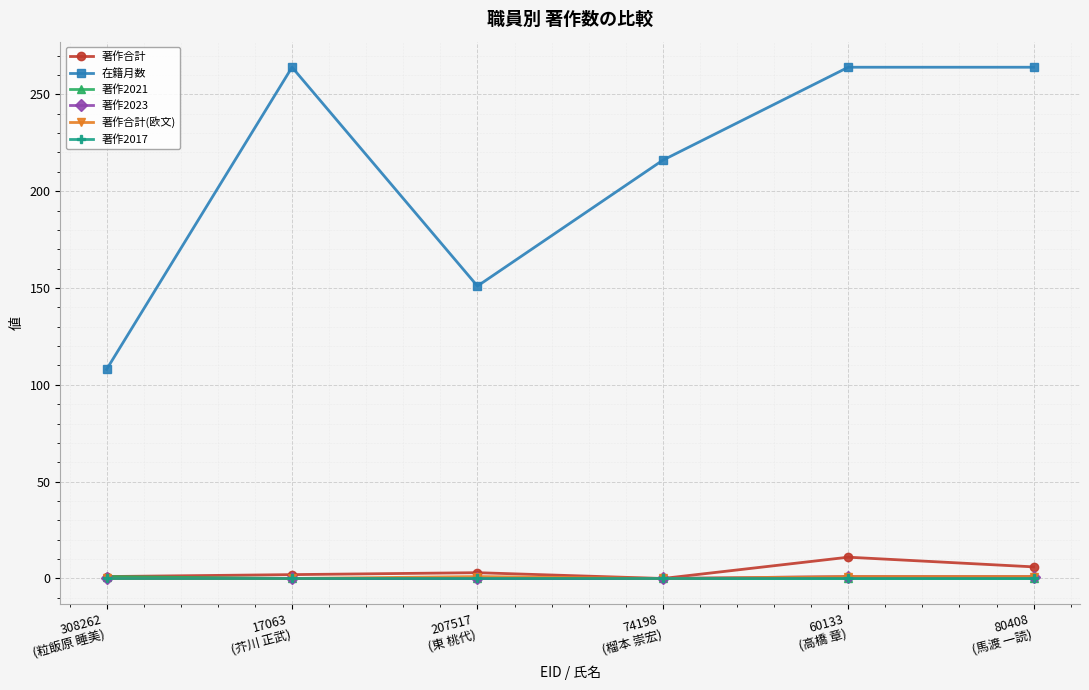

At how many categories does at least one series exceed 90?

6